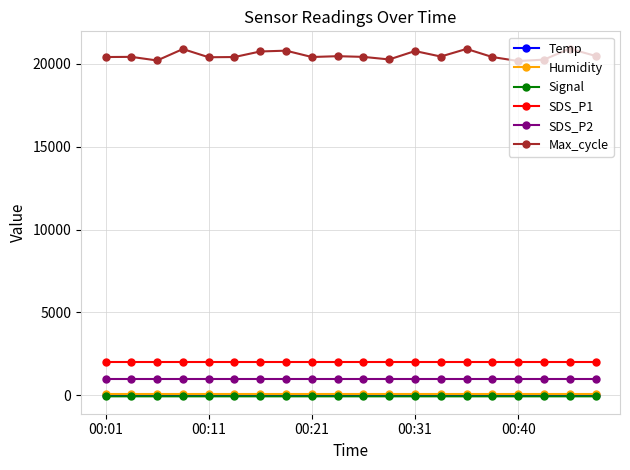

What is the minimum value for SDS_P2?

999.9